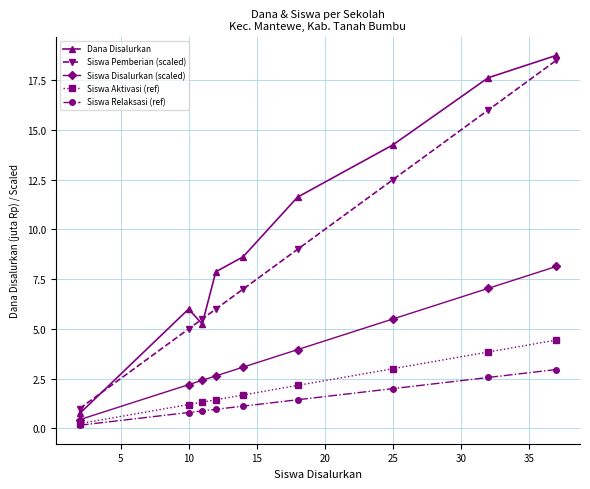

What is the average value of the Dana Disalurkan series?

10.1